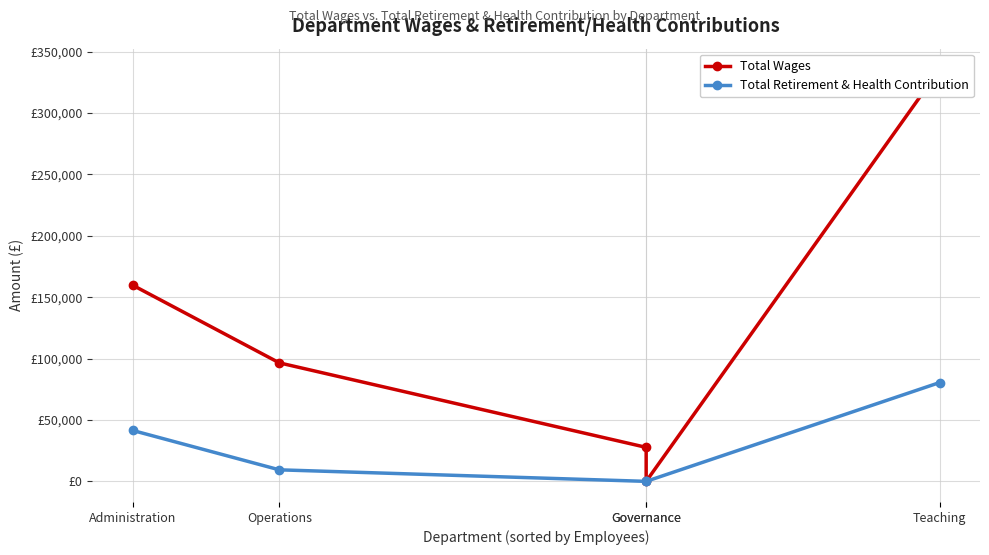

At which label is Total Retirement & Health Contribution closest to 40248?

Administration